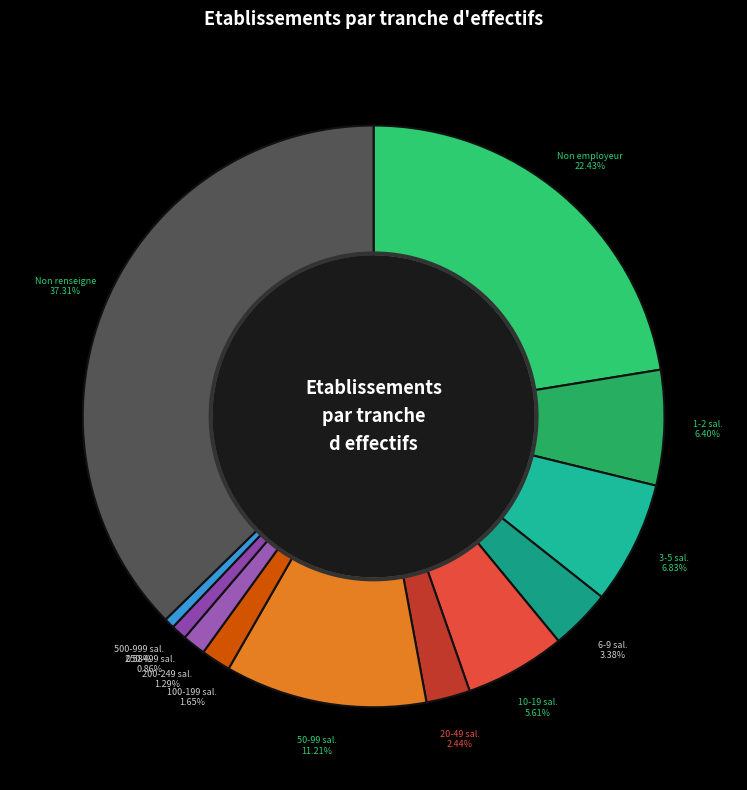

Combined, do 3-5 sal. and 500-999 sal. account for over 50%?

No